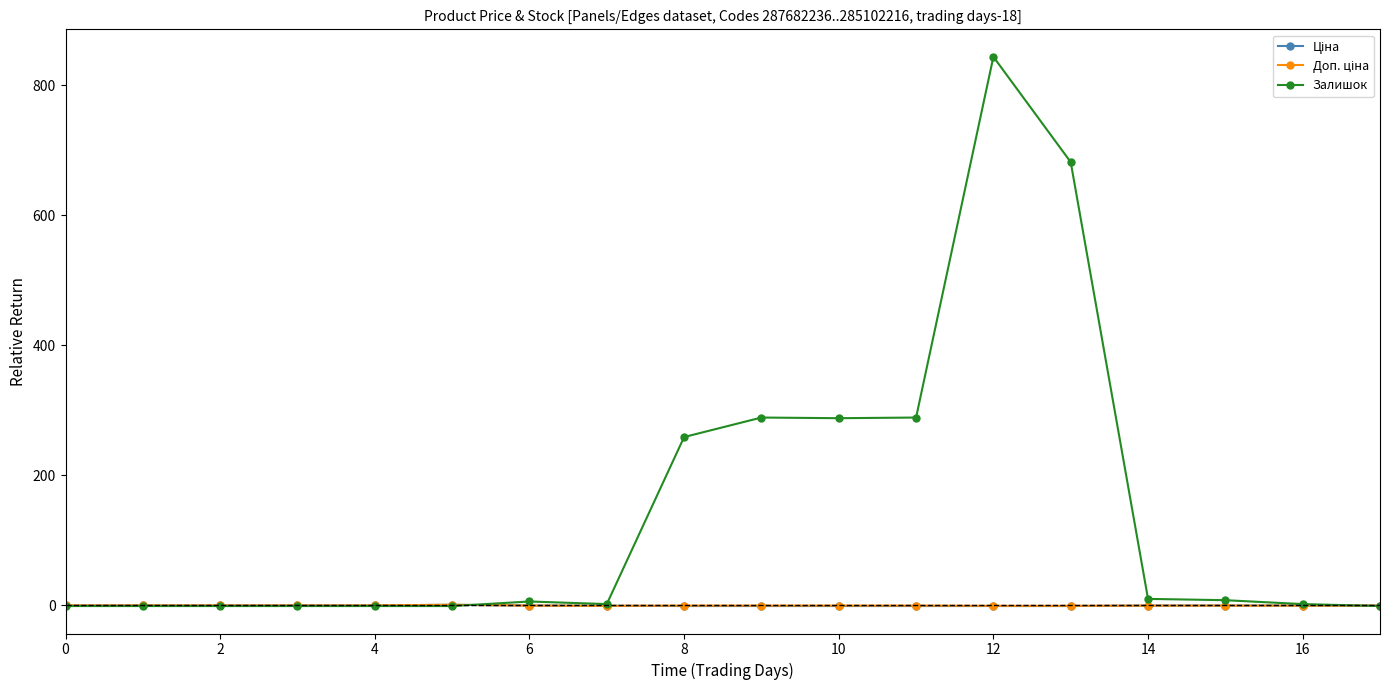

Which series has the largest total across all categories?

Залишок